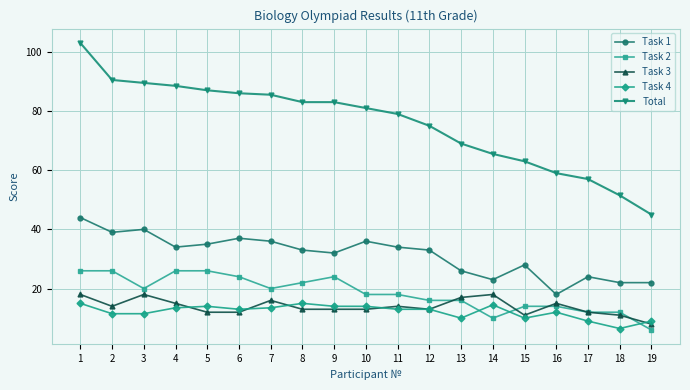

What is the maximum value for Task 4?

15.0